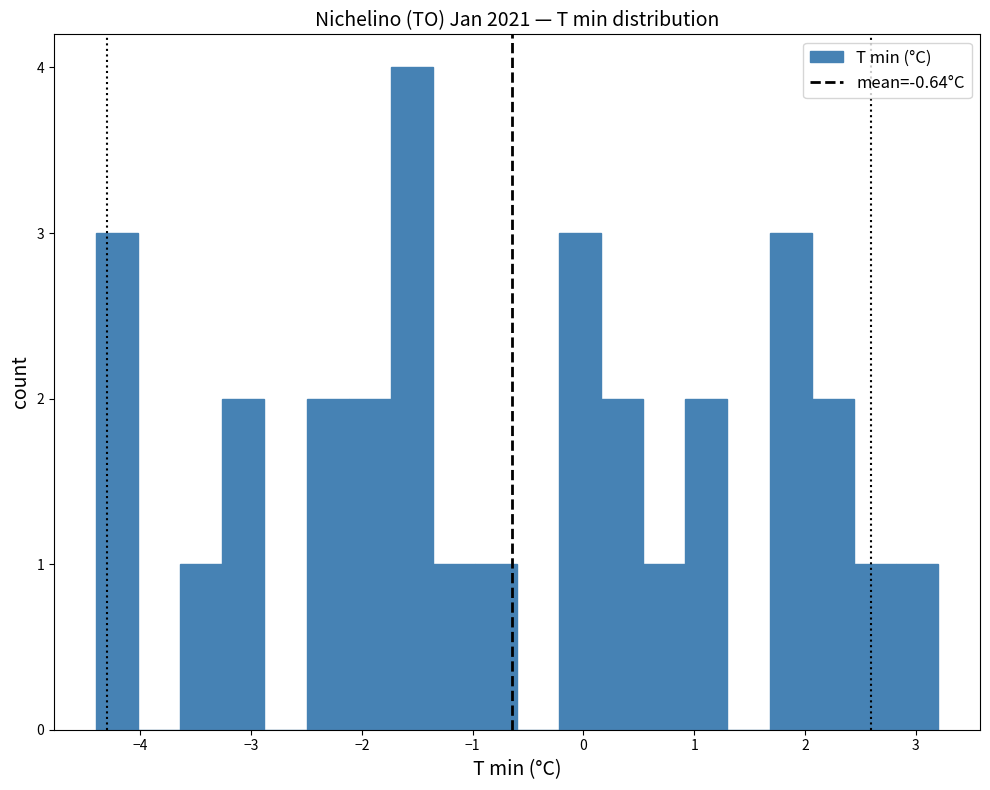

Around what value on the x-axis is the tallest bar? Give the approximate position of its centre, as read against the axis.

-1.5